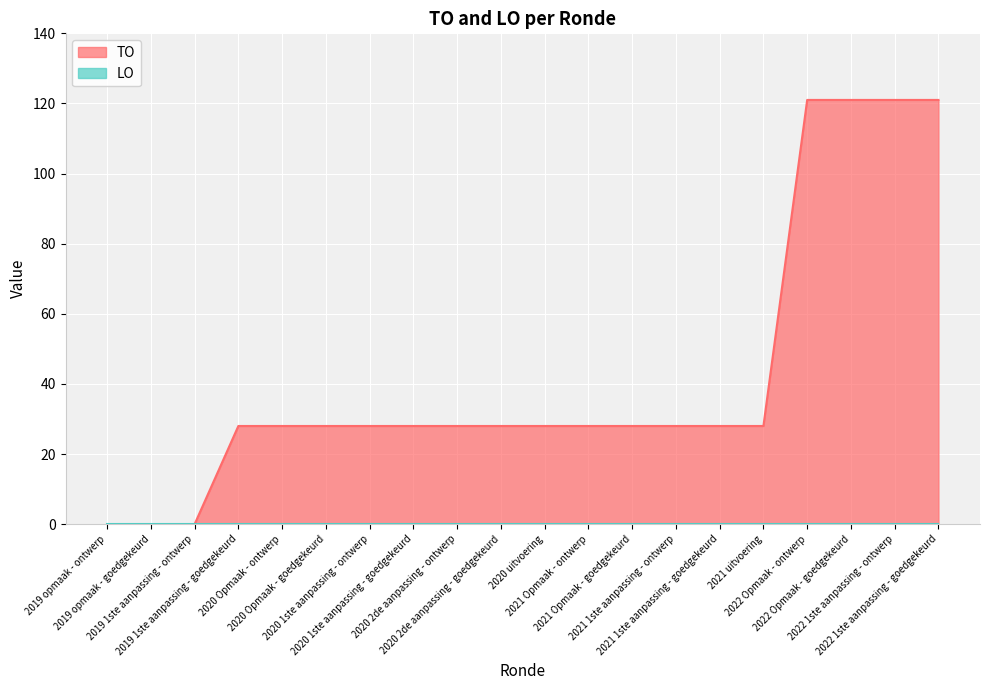

Which has a higher value, 2019 1ste aanpassing - ontwerp or 2020 Opmaak - ontwerp?

2020 Opmaak - ontwerp